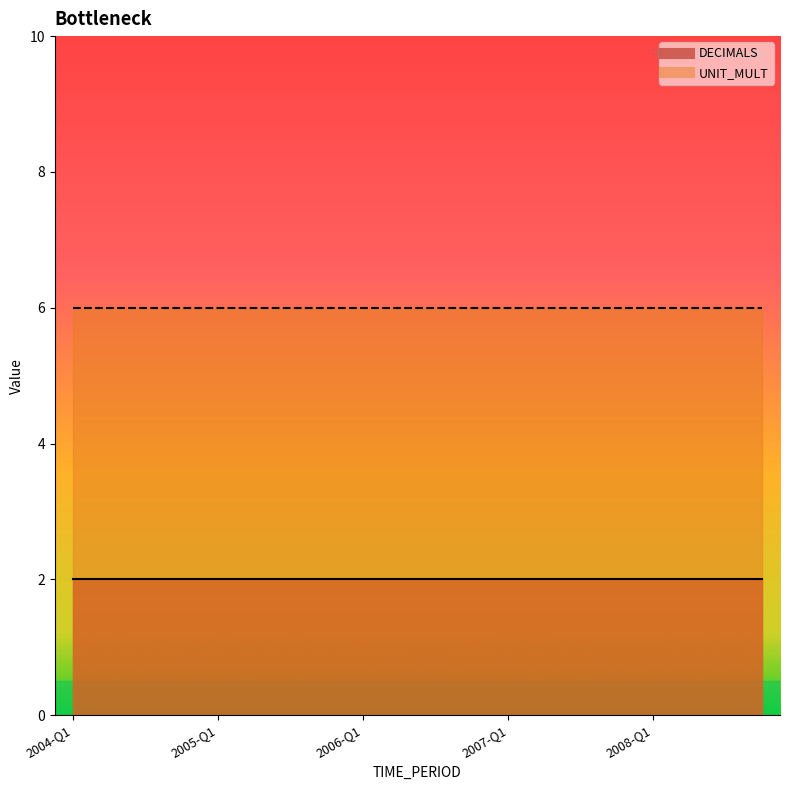

Rank the series by their average value, from highest to lowest.

UNIT_MULT, DECIMALS